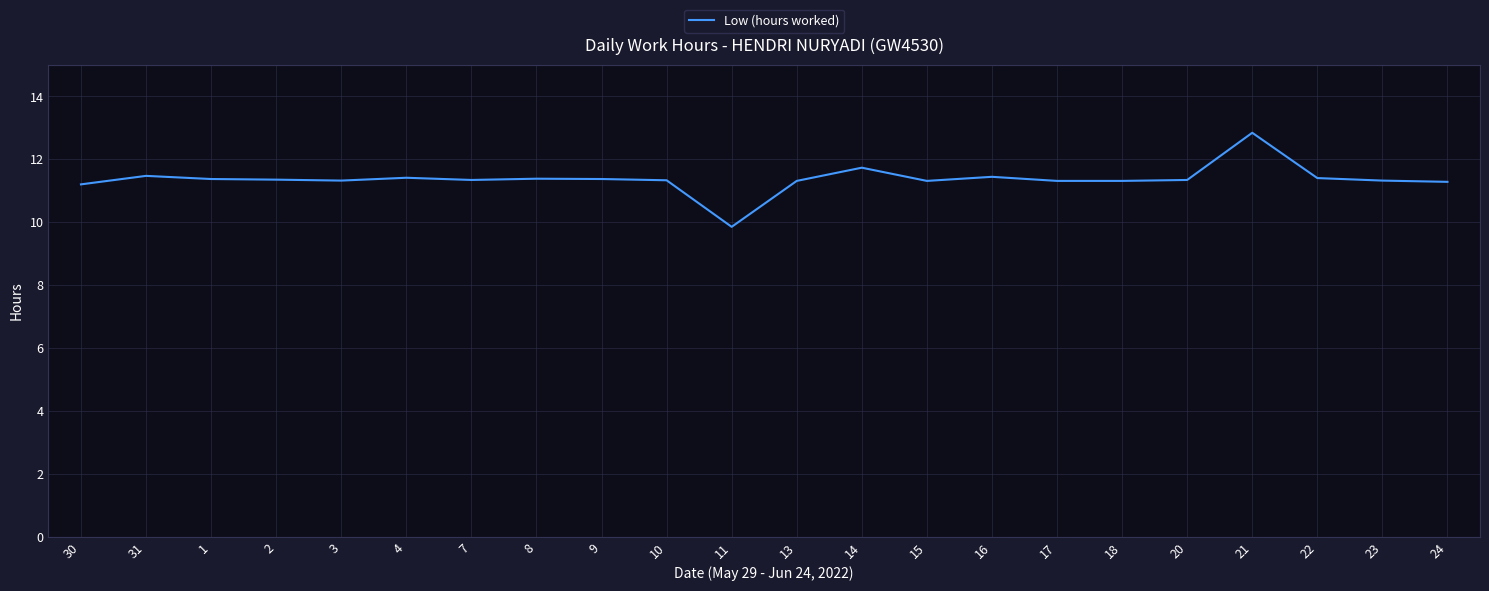

True or false: the data has more than 0 interior local peaks.

True